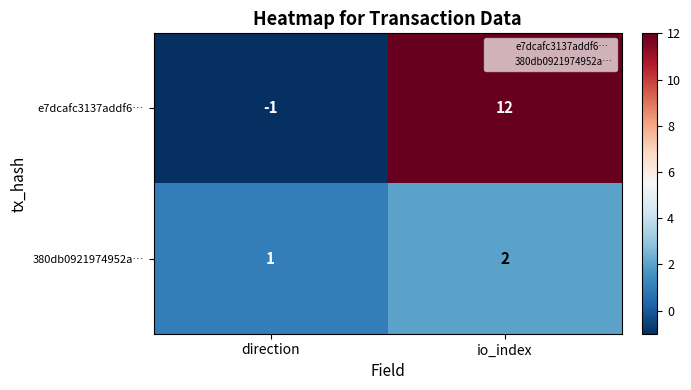

What is the greatest value displayed?

12